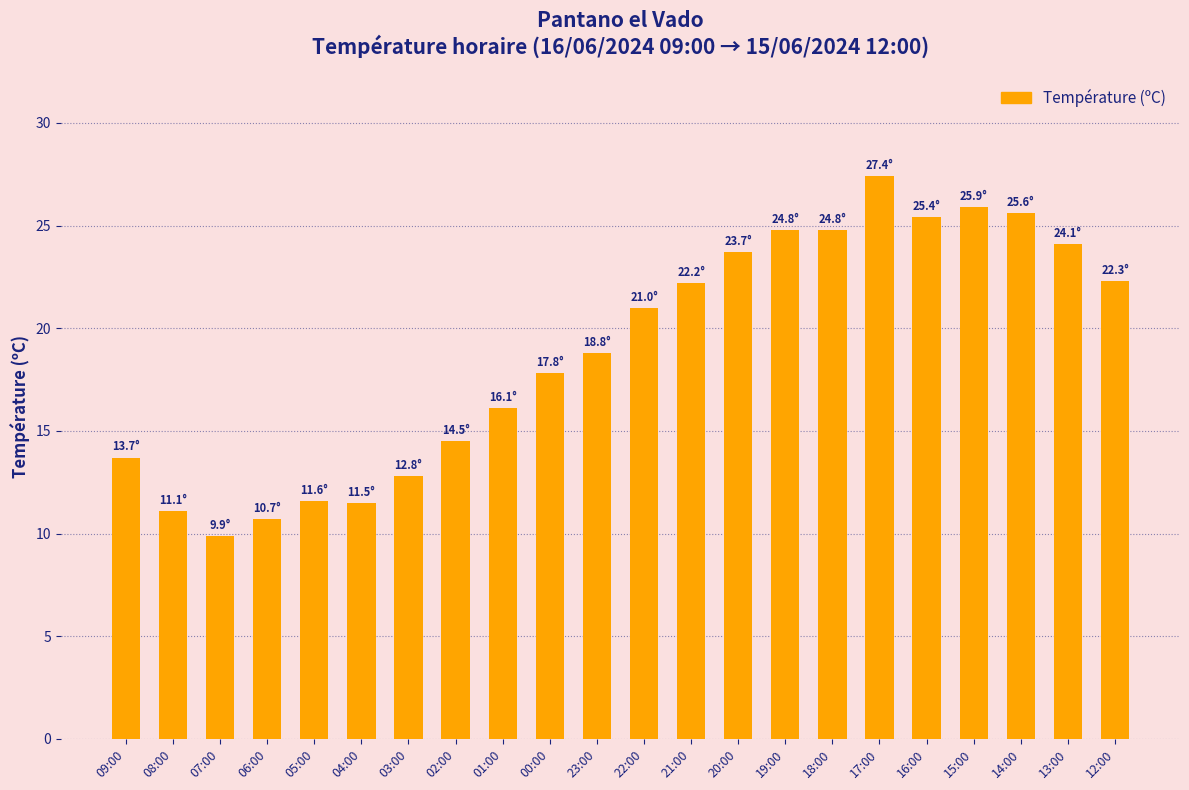

What value does the data have at 22:00?

21.0